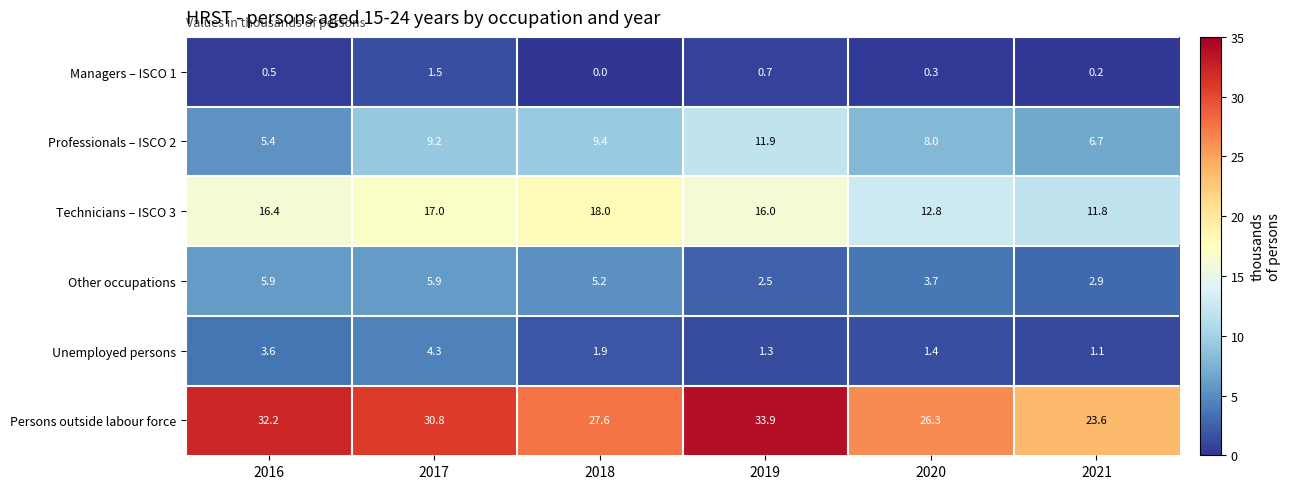

At which category is the sum across all series the highest?

2017